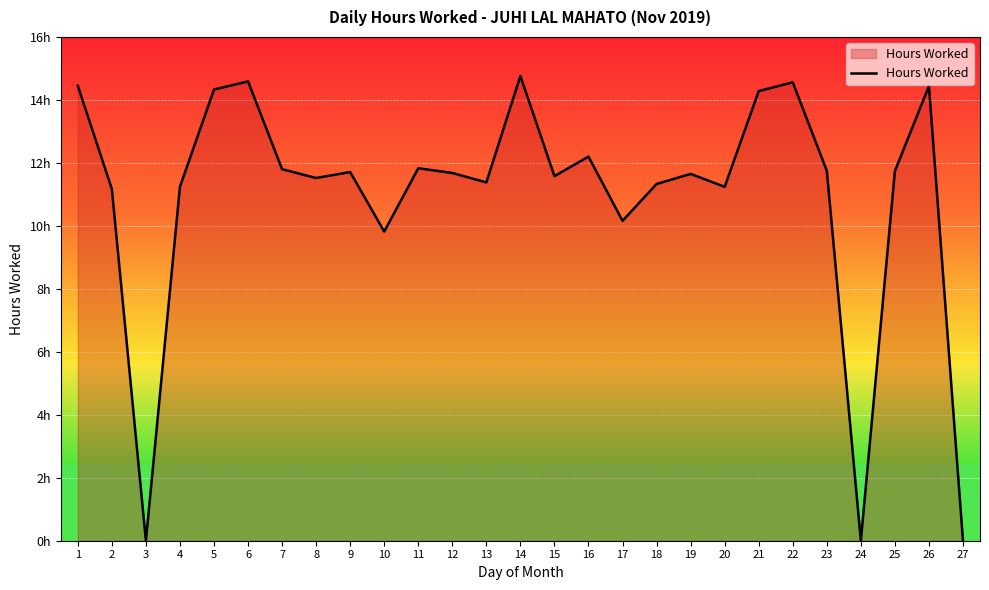

Reading left to right, what are all the values shown in this chart?

14.4	11.2	0.0	11.2	14.3	14.6	11.8	11.5	11.7	9.8	11.8	11.7	11.4	14.8	11.6	12.2	10.2	11.3	11.7	11.2	14.3	14.6	11.8	0.0	11.7	14.4	0.0